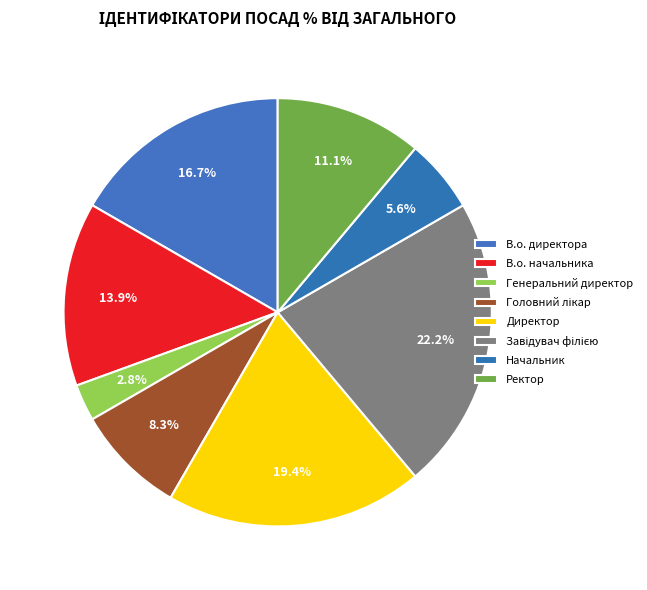

What percentage is the Директор slice, to the nearest percent?

19%